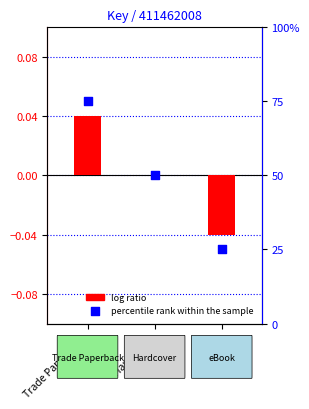

Is the value of log ratio at Trade Paperback greater than the value of percentile rank within the sample at Trade Paperback?

No